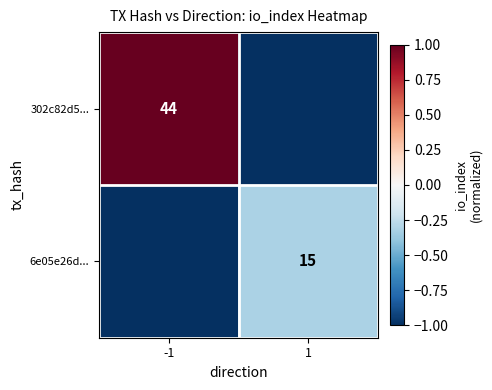

The value of 6e05e26d... at 1 is 15. True or false?

True